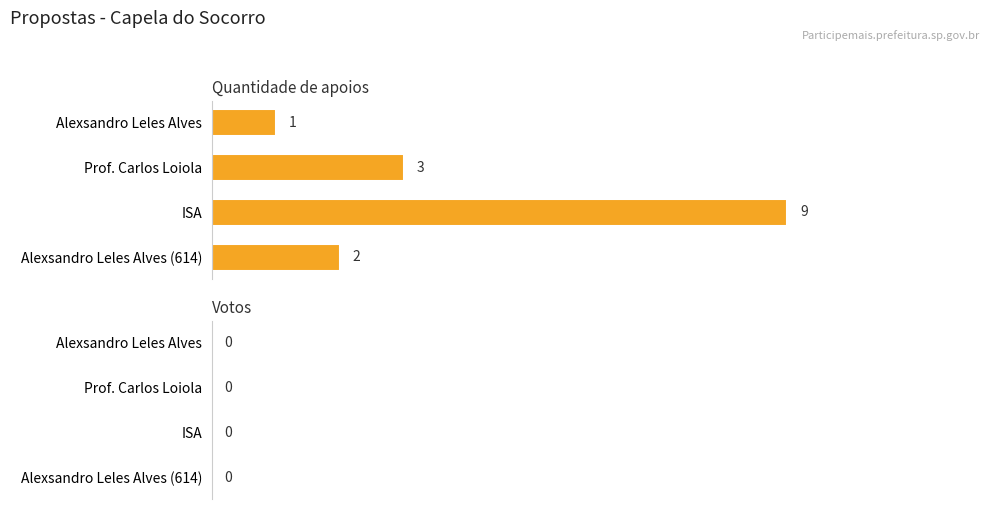

What is the sum of all values?

15